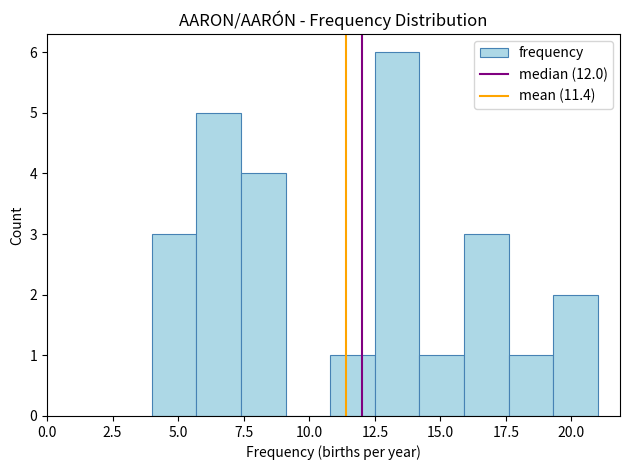

Read against the x-axis, roughly where is the centre of the tallest bar?

13.5